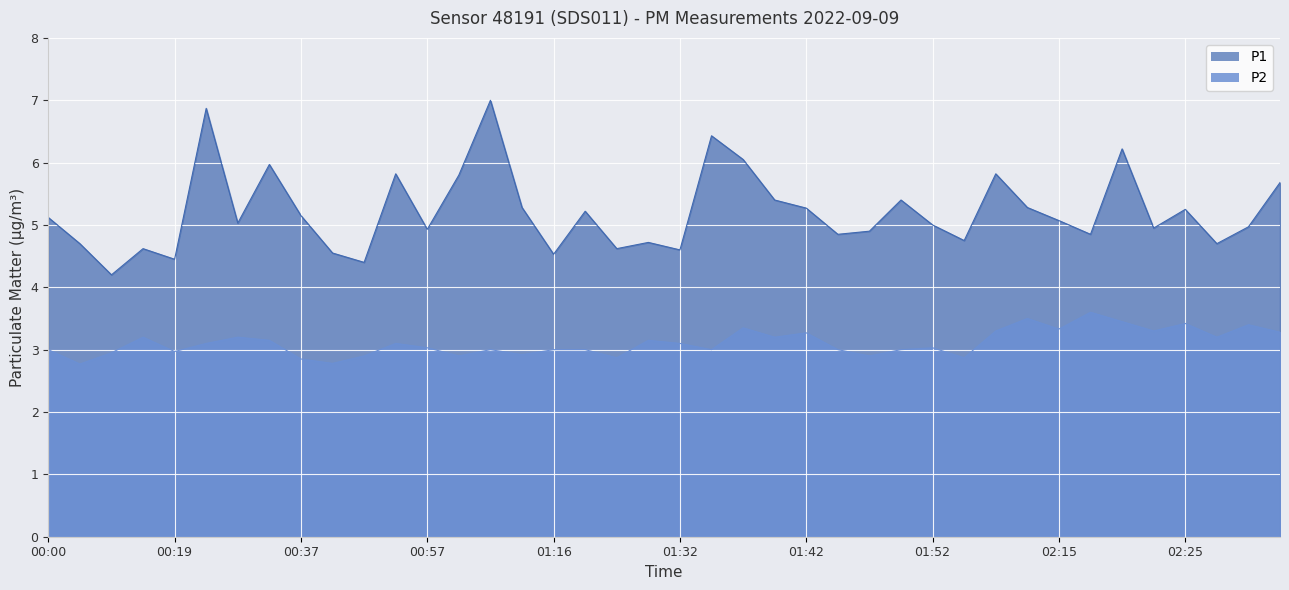

List the series in order of their peak value, highest first.

P1, P2